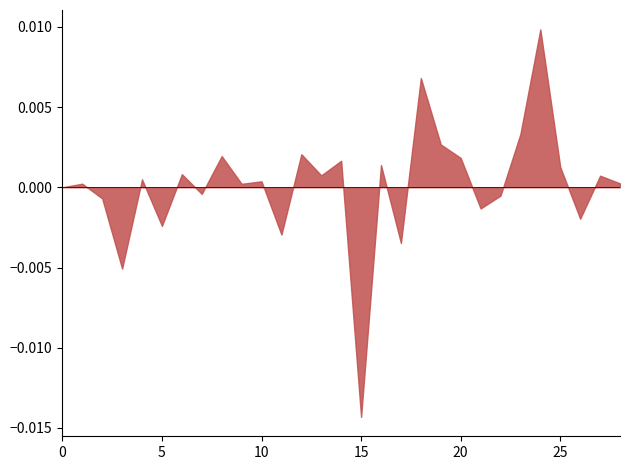

Which label corresponds to the smallest value in the chart?

15